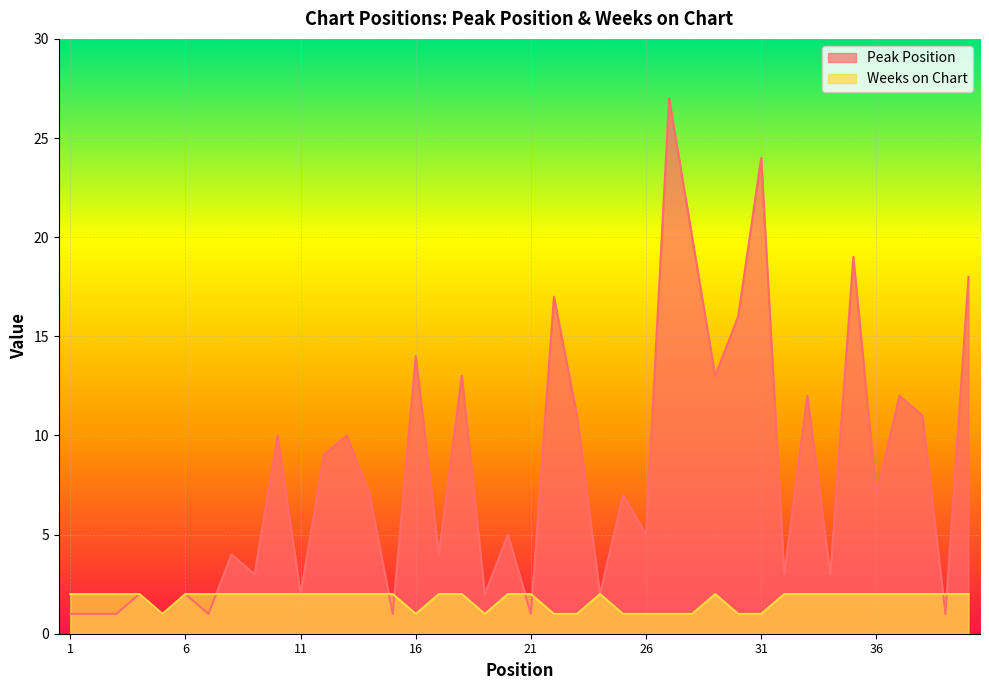

How many lines are shown in the chart?

2